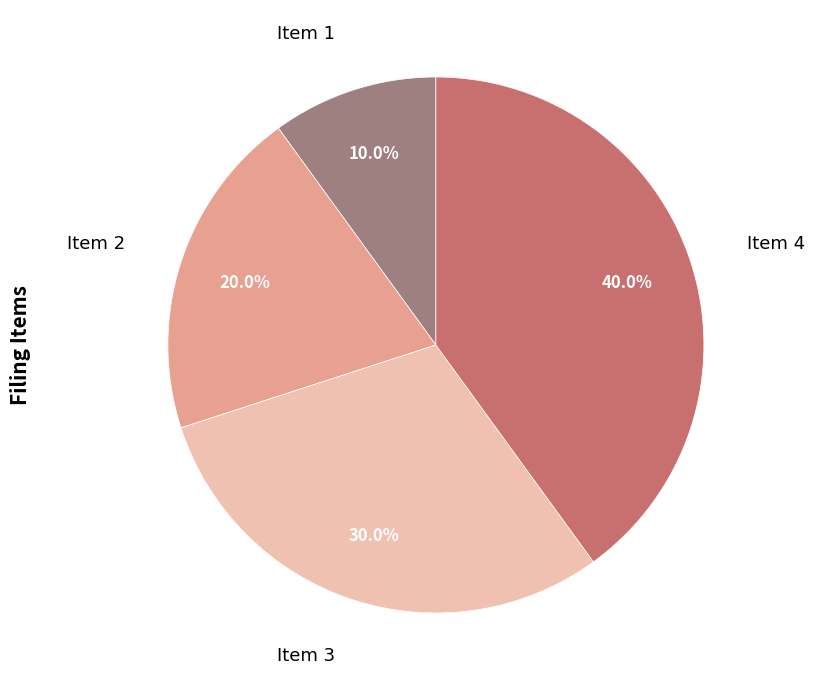

To the nearest percent, what is the combined percentage of Item 2 and Item 4?

60%